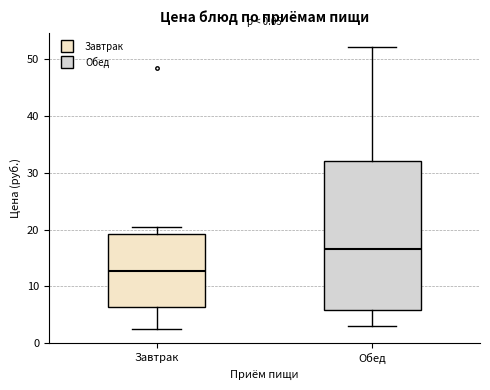

Which box has the lowest median line?

Завтрак